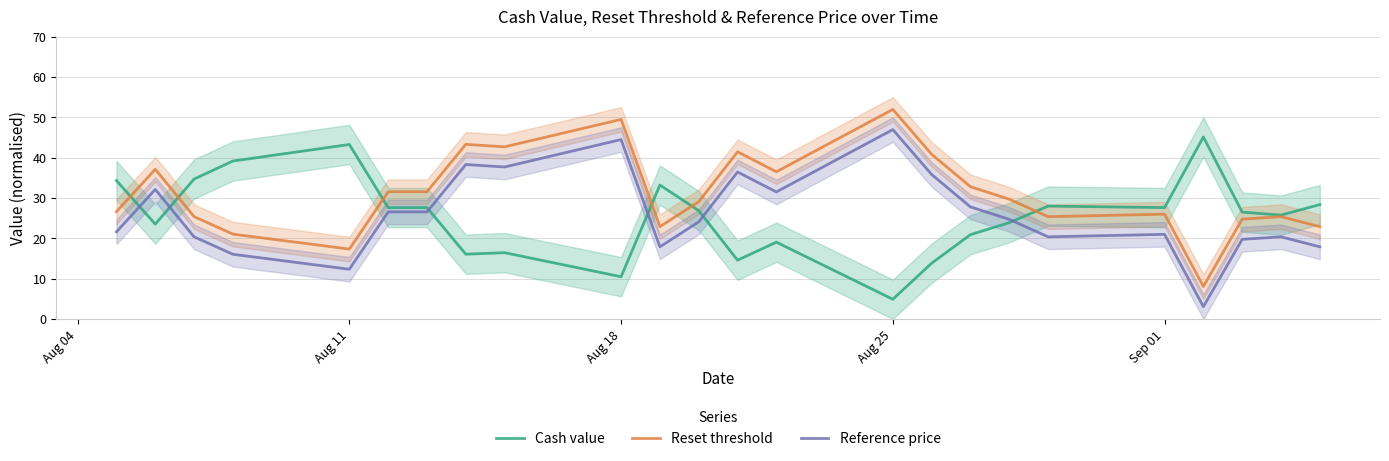

What is the lowest value of the Reset threshold series?

8.0